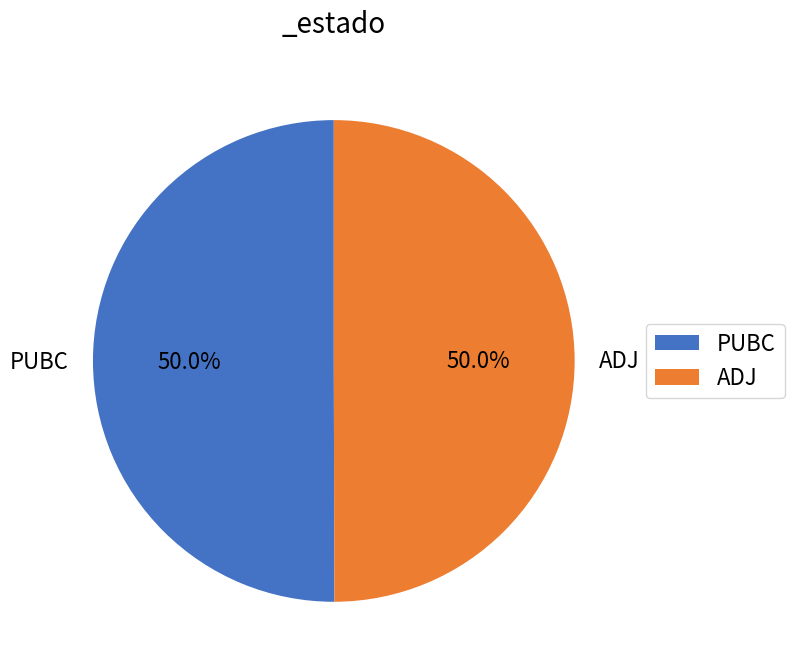

Do ADJ and PUBC together represent more than half of the pie?

Yes